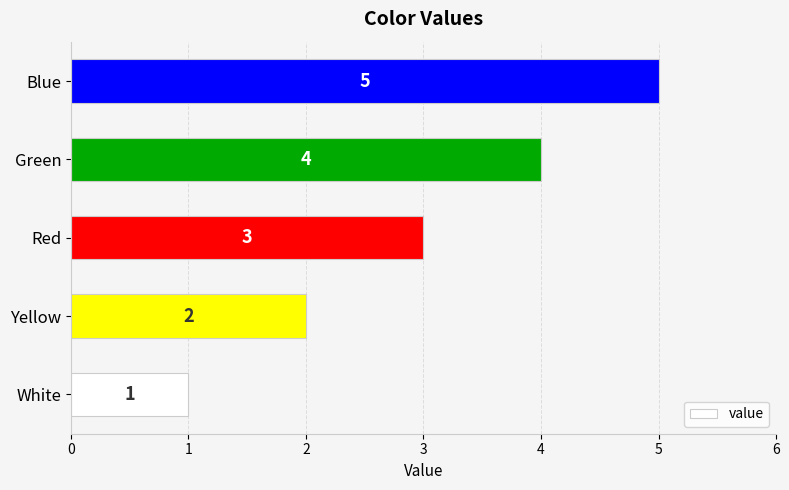

At which label is the value closest to 3?

Red